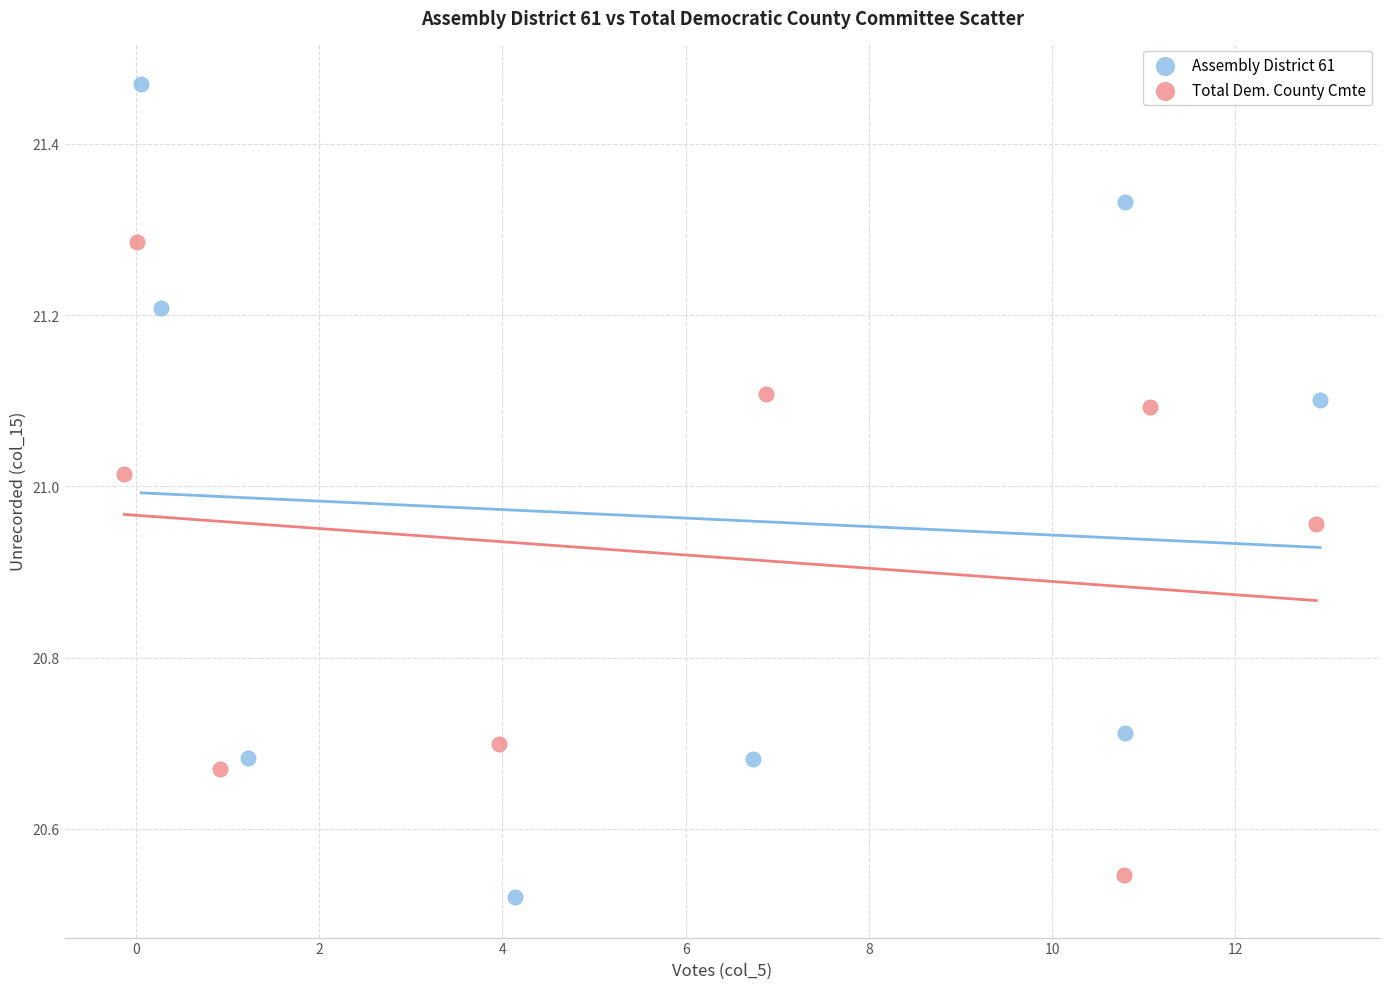

Which series contains the highest Y value?

Assembly District 61